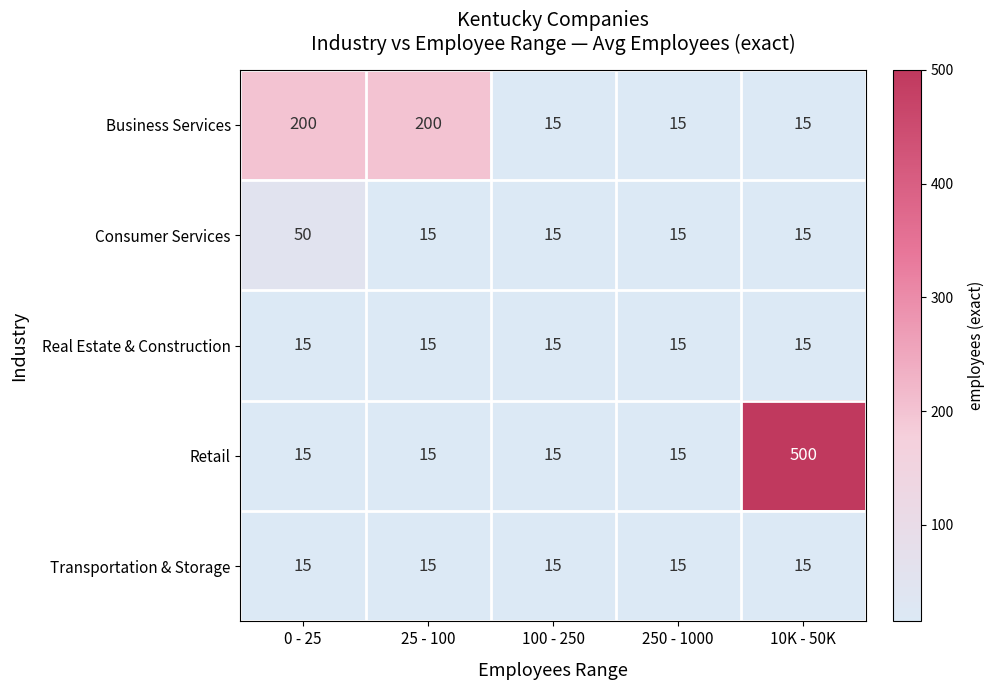

What is the greatest value displayed?

500